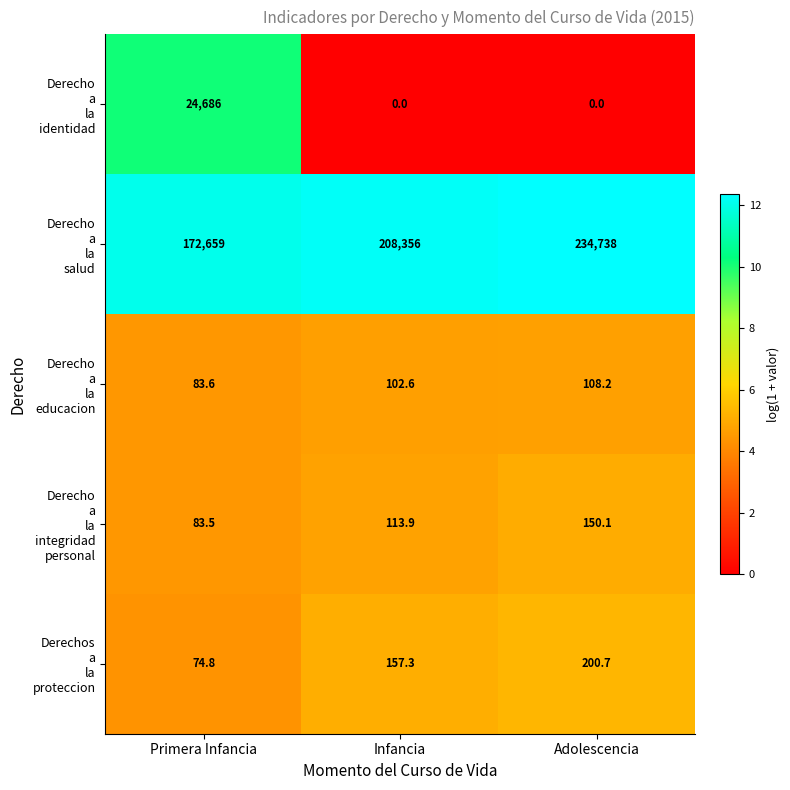

What is the total value across all series at Primera Infancia?

197586.9